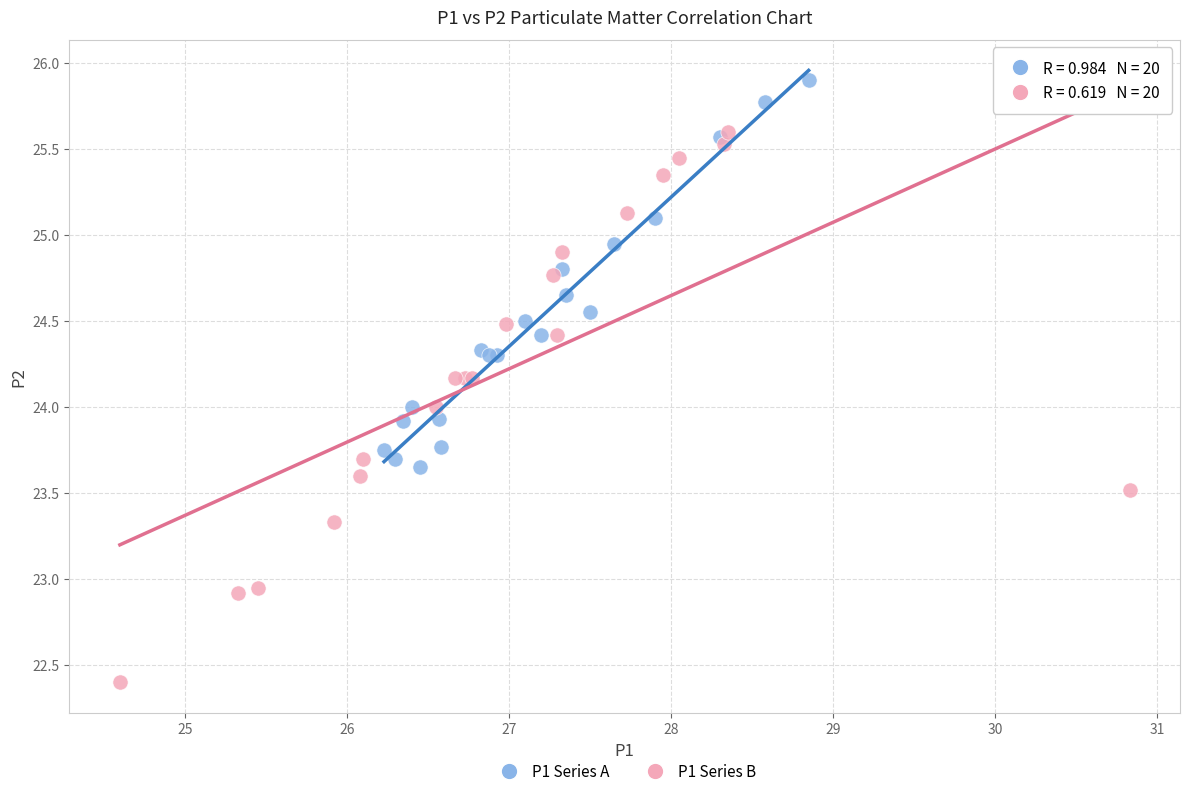

Which series has the largest Y range (max minus min)?

P1 Series B